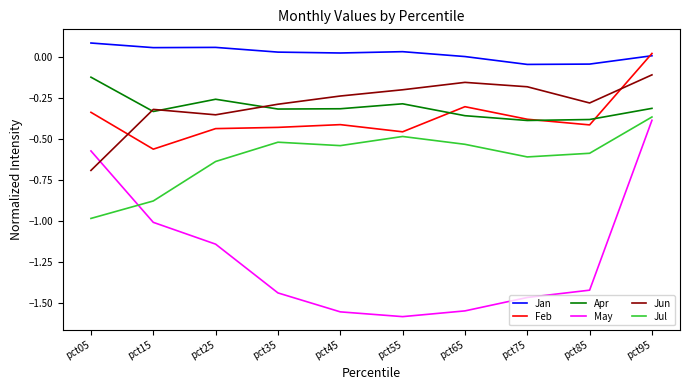

What is the difference between the highest and lowest values at pct45?

1.6